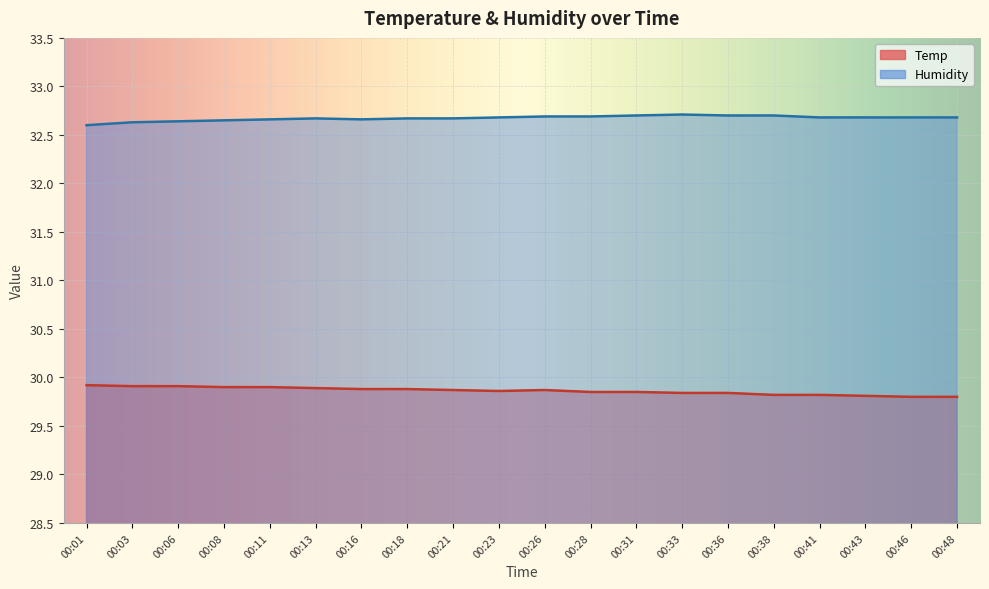

Which series has the widest spread of values?

Temp